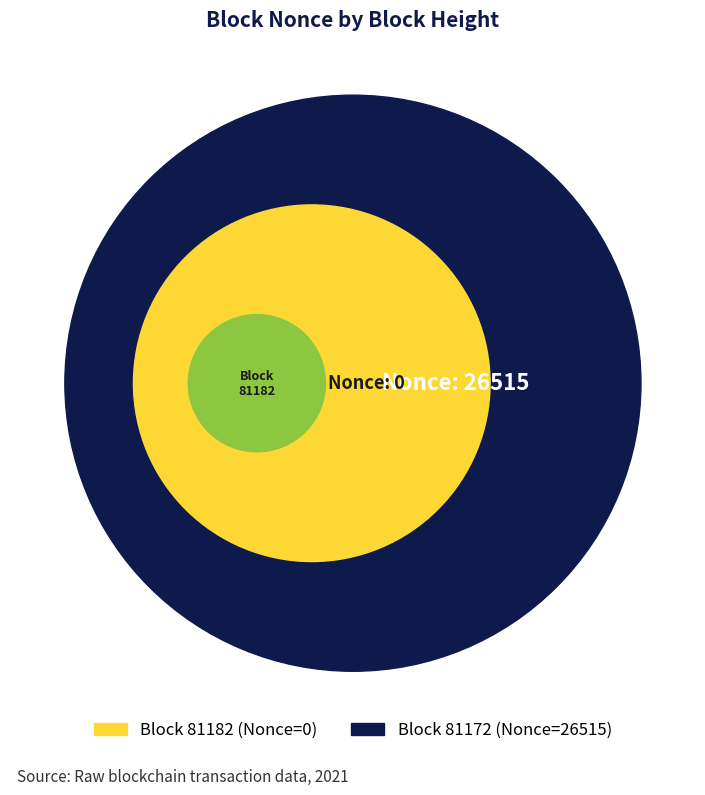

To the nearest percent, what percentage of the pie is 81172?

100%